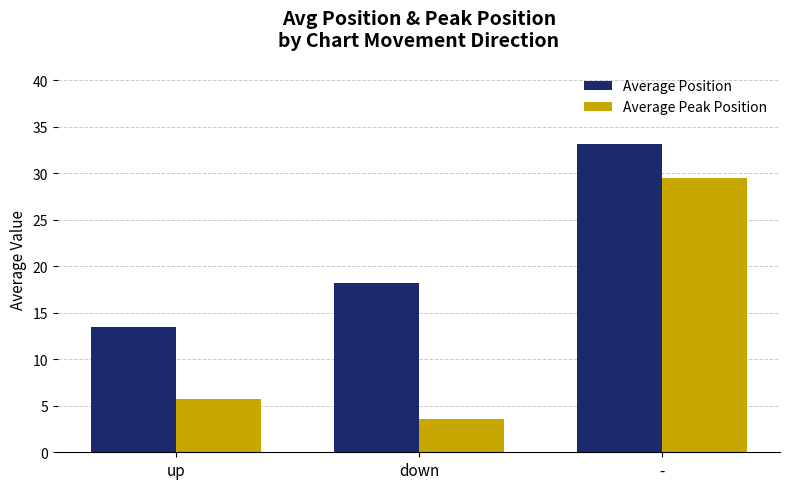

At which category is the sum across all series the highest?

-